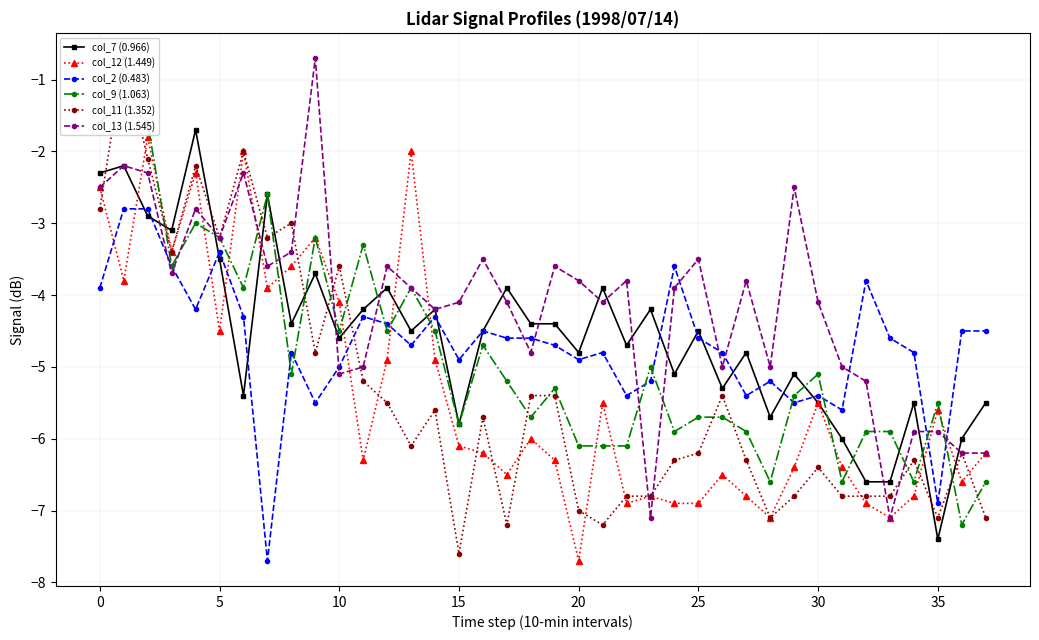

Reading left to right, what are all the values shown in this chart?

col_7 (0.966): -2.3	-2.2	-2.9	-3.1	-1.7	-3.5	-5.4	-2.6	-4.4	-3.7	-4.6	-4.2	-3.9	-4.5	-4.2	-5.8	-4.5	-3.9	-4.4	-4.4	-4.8	-3.9	-4.7	-4.2	-5.1	-4.5	-5.3	-4.8	-5.7	-5.1	-5.5	-6.0	-6.6	-6.6	-5.5	-7.4	-6.0	-5.5
col_12 (1.449): -2.5	-3.8	-1.8	-3.4	-2.3	-4.5	-2.0	-3.9	-3.6	-3.2	-4.1	-6.3	-4.9	-2.0	-4.9	-6.1	-6.2	-6.5	-6.0	-6.3	-7.7	-5.5	-6.9	-6.8	-6.9	-6.9	-6.5	-6.8	-7.1	-6.4	-5.5	-6.4	-6.9	-7.1	-6.8	-5.6	-6.6	-6.2
col_2 (0.483): -3.9	-2.8	-2.8	-3.6	-4.2	-3.4	-4.3	-7.7	-4.8	-5.5	-5.0	-4.3	-4.4	-4.7	-4.3	-4.9	-4.5	-4.6	-4.6	-4.7	-4.9	-4.8	-5.4	-5.2	-3.6	-4.6	-4.8	-5.4	-5.2	-5.5	-5.4	-5.6	-3.8	-4.6	-4.8	-6.9	-4.5	-4.5
col_9 (1.063): -1.6	-1.3	-1.6	-3.6	-3.0	-3.2	-3.9	-2.6	-5.1	-3.2	-4.5	-3.3	-4.5	-3.9	-4.5	-5.8	-4.7	-5.2	-5.7	-5.3	-6.1	-6.1	-6.1	-5.0	-5.9	-5.7	-5.7	-5.9	-6.6	-5.4	-5.1	-6.6	-5.9	-5.9	-6.6	-5.5	-7.2	-6.6
col_11 (1.352): -2.8	-0.7	-2.1	-3.4	-2.2	-3.2	-2.0	-3.2	-3.0	-4.8	-3.6	-5.2	-5.5	-6.1	-5.6	-7.6	-5.7	-7.2	-5.4	-5.4	-7.0	-7.2	-6.8	-6.8	-6.3	-6.2	-5.4	-6.3	-7.1	-6.8	-6.4	-6.8	-6.8	-6.8	-6.3	-7.1	-6.2	-7.1
col_13 (1.545): -2.5	-2.2	-2.3	-3.7	-2.8	-3.2	-2.3	-3.6	-3.4	-0.7	-5.1	-5.0	-3.6	-3.9	-4.2	-4.1	-3.5	-4.1	-4.8	-3.6	-3.8	-4.1	-3.8	-7.1	-3.9	-3.5	-5.0	-3.8	-5.0	-2.5	-4.1	-5.0	-5.2	-7.1	-5.9	-5.9	-6.2	-6.2